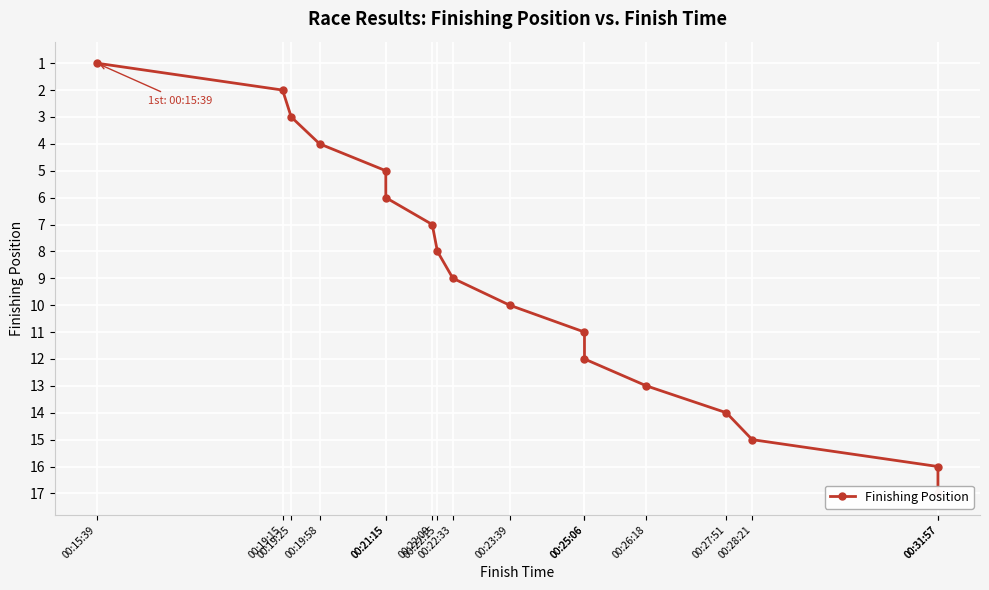

What is the difference between the maximum and second lowest values?

15